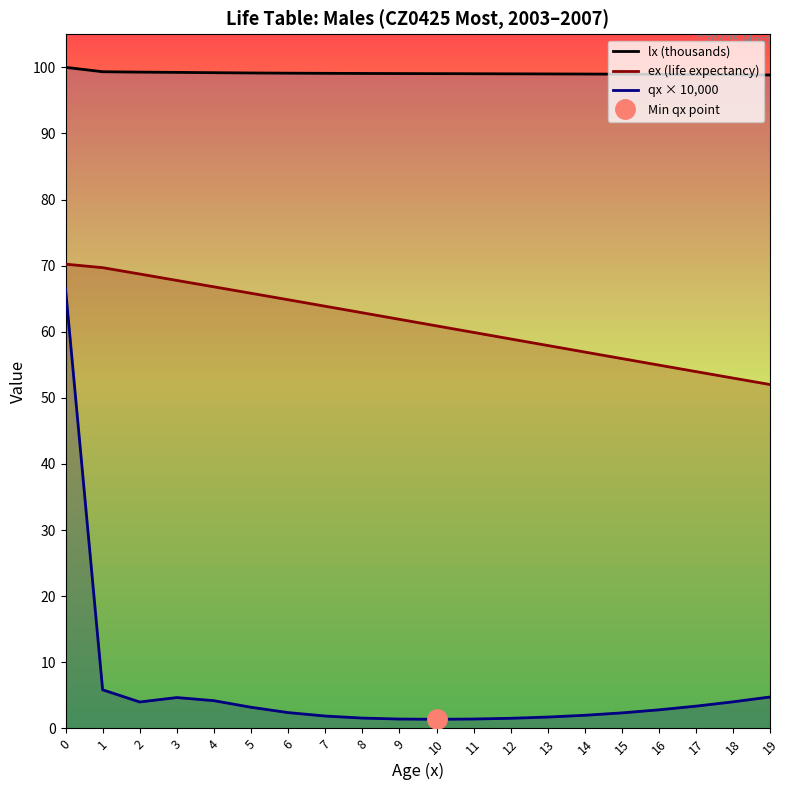

Which series changed the most between 10 and 19?

ex (life expectancy)